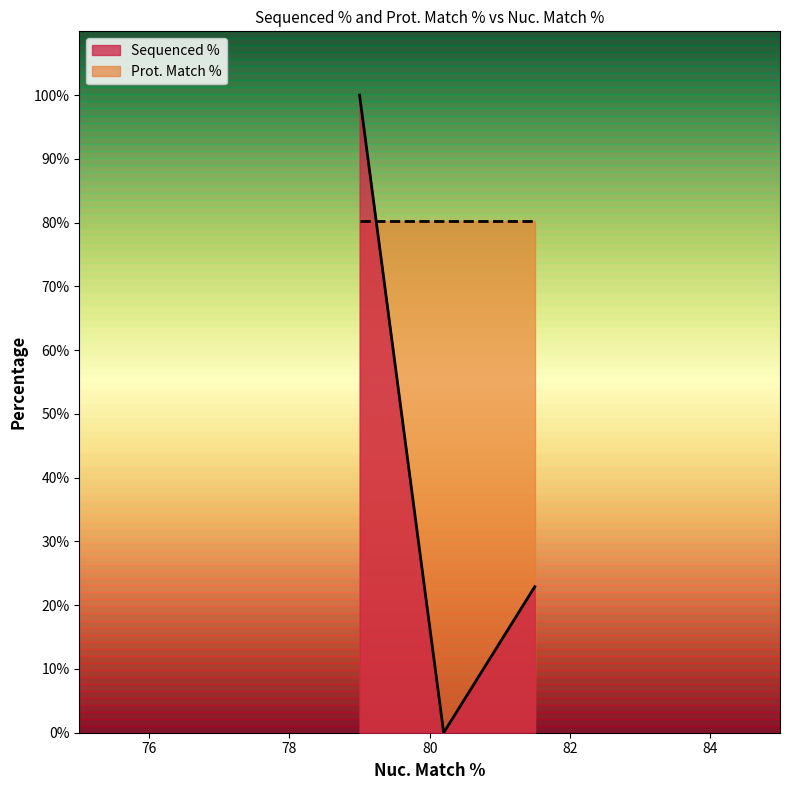

Which series has the largest range (max minus min)?

Sequenced %